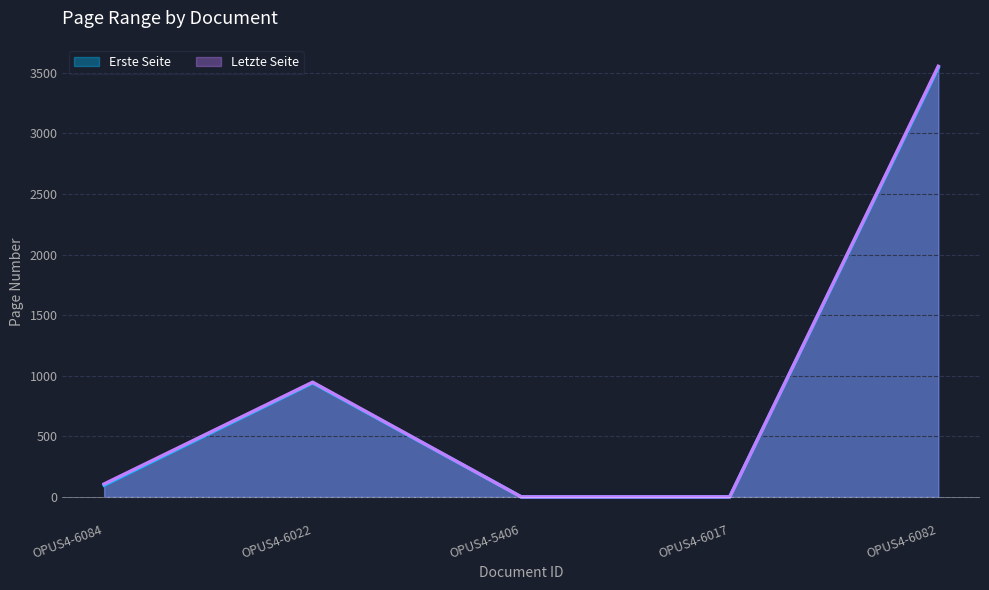

What is the sum of the Erste Seite values at OPUS4-6082 and OPUS4-6017?

3542